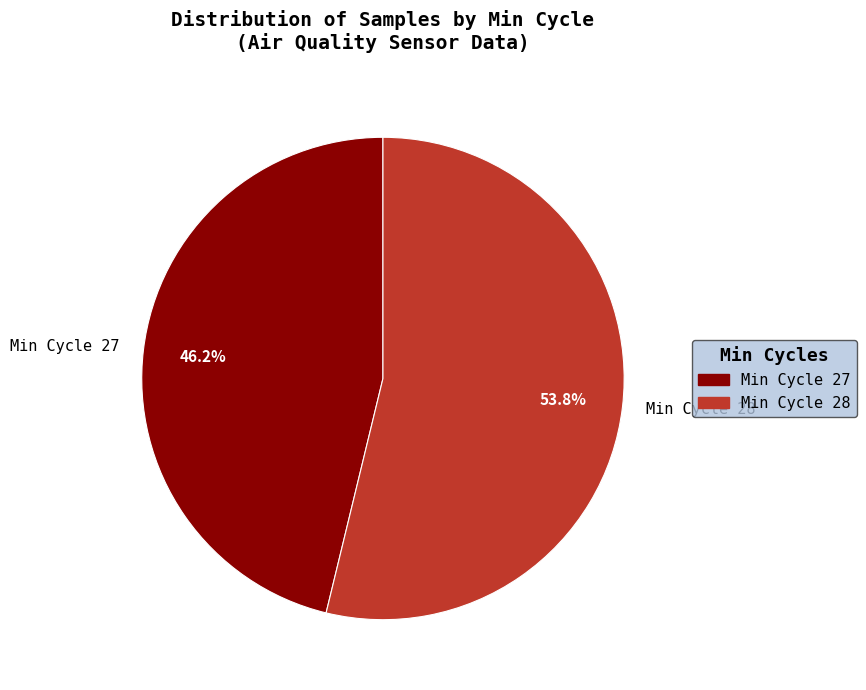

Approximately how many times larger is the value at Min Cycle 27 compared to Min Cycle 28?

0.9